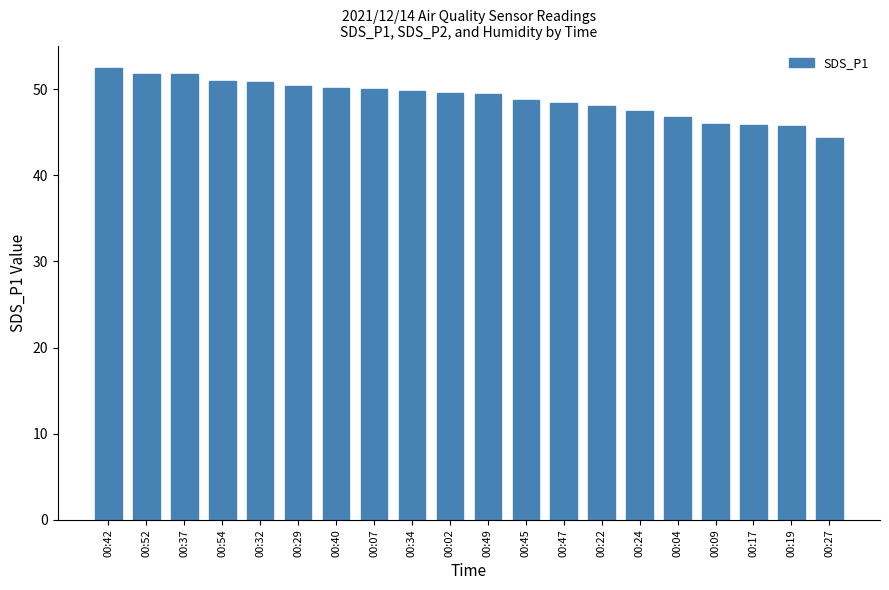

What is the difference between the second highest and second lowest values?

6.1